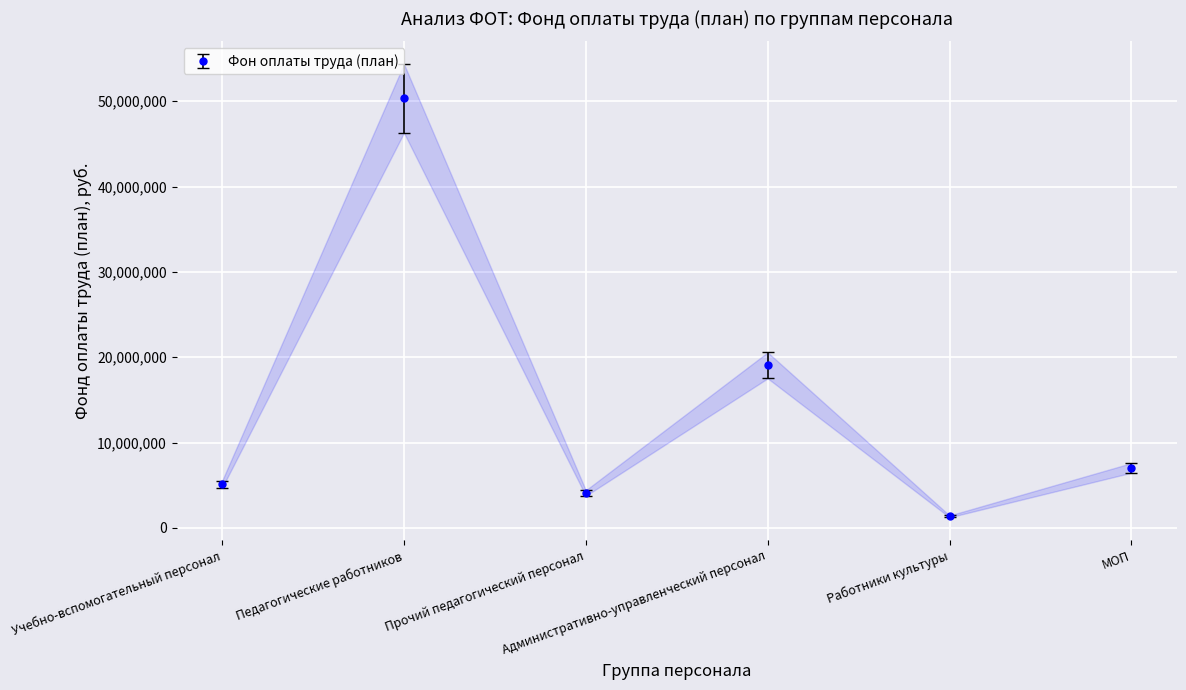

Count the number of values greater than 7033332.

3